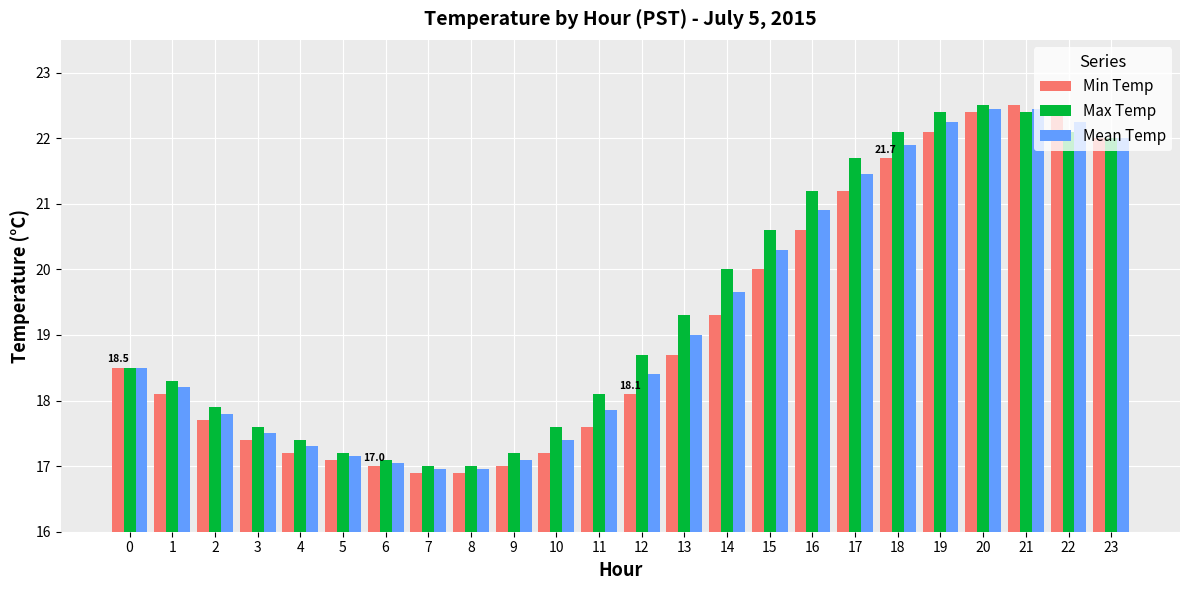

What is the difference between the highest and lowest values at 13?

0.6